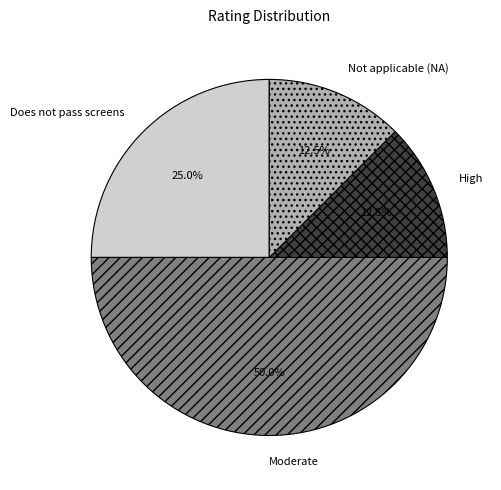

Does Not applicable (NA) account for over 50% of the chart?

No